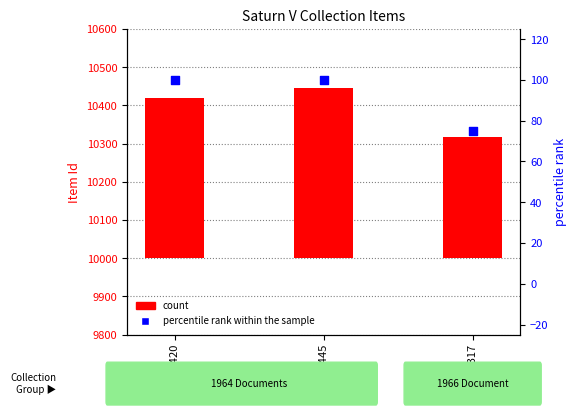

Which series has the widest spread of Y values?

count